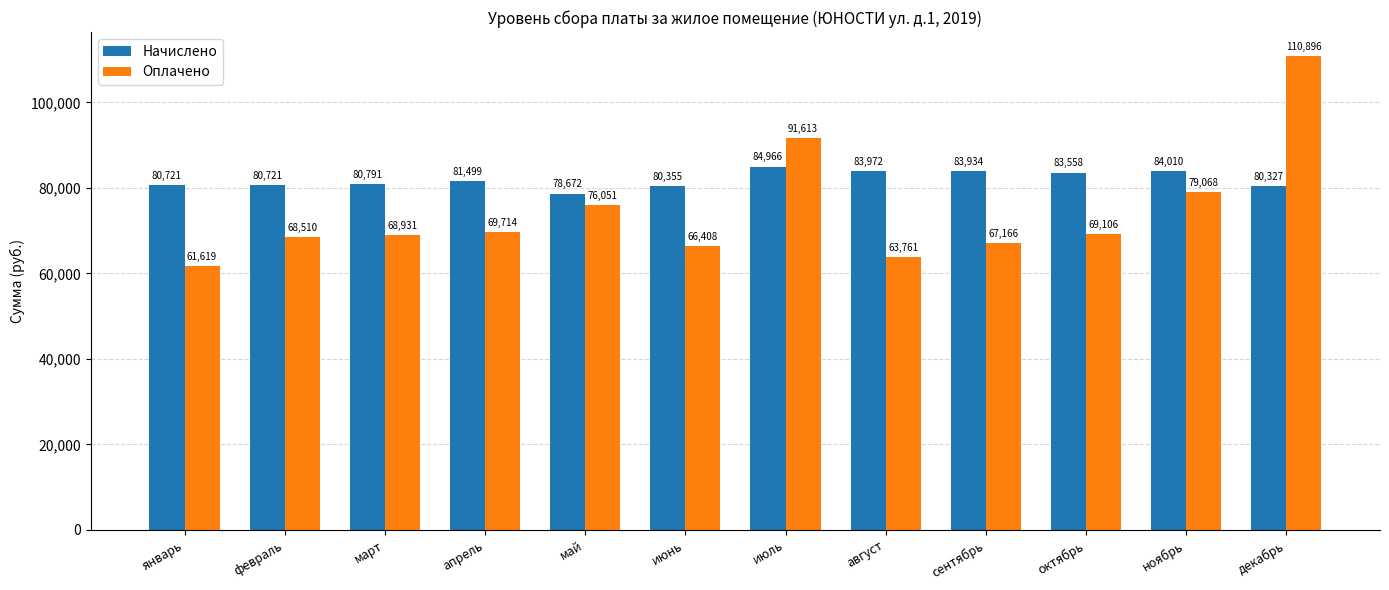

What is the label of the 9th bar from the right?

апрель